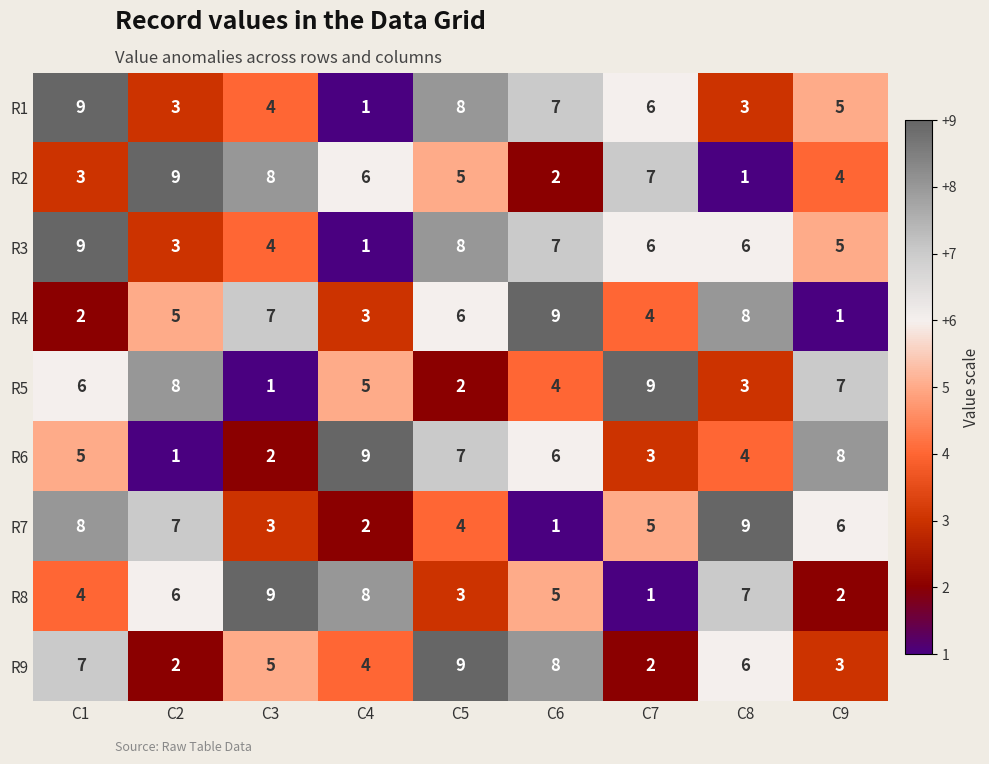

At which category is the sum across all series the highest?

C1